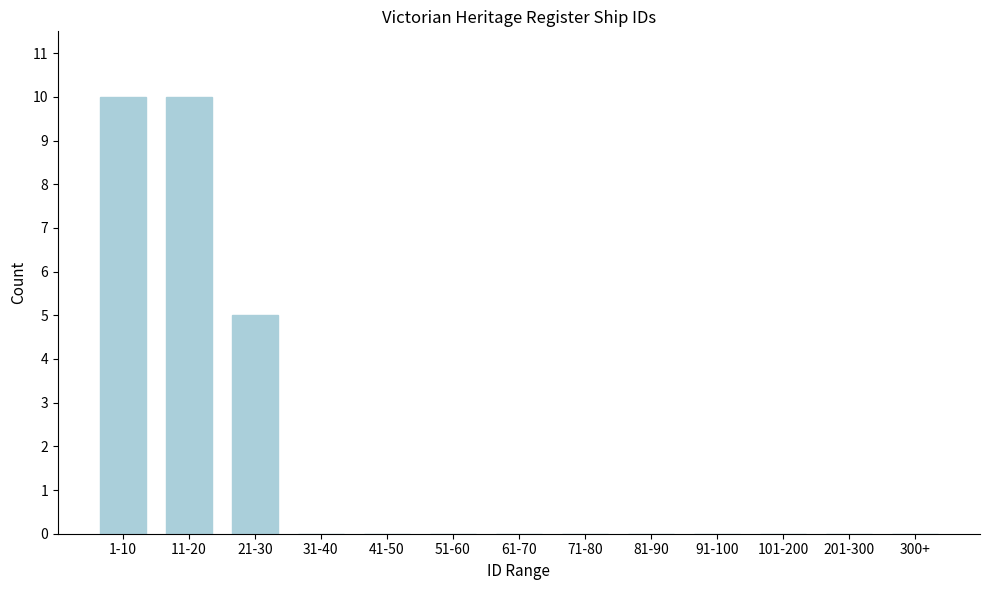

Reading left to right, transcribe all the data shown in this chart.

1-10=10	11-20=10	21-30=5	31-40=0	41-50=0	51-60=0	61-70=0	71-80=0	81-90=0	91-100=0	101-200=0	201-300=0	300+=0